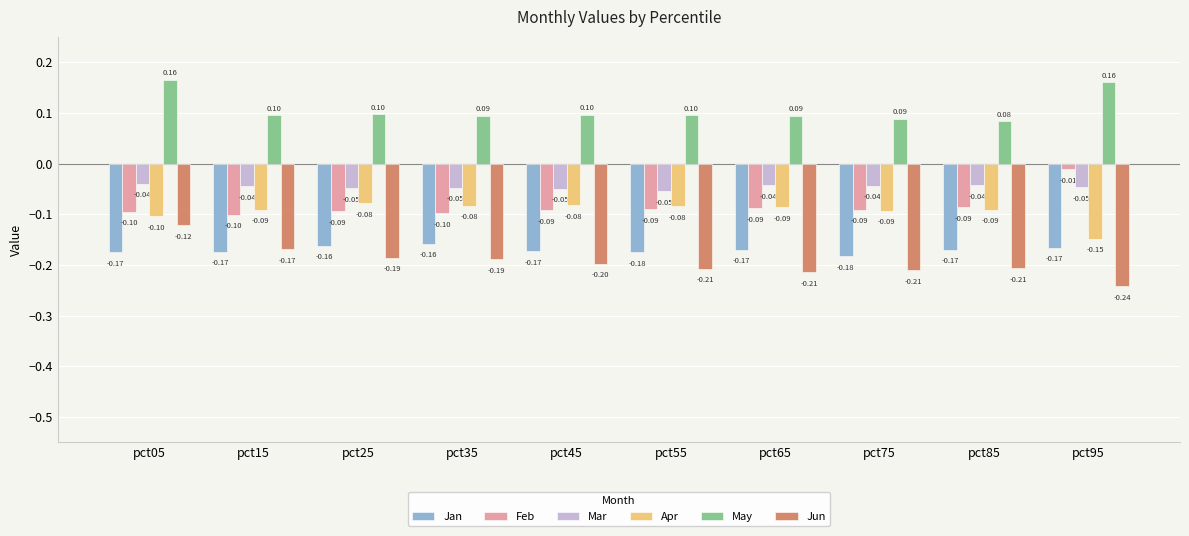

How many bars are there in total?

60